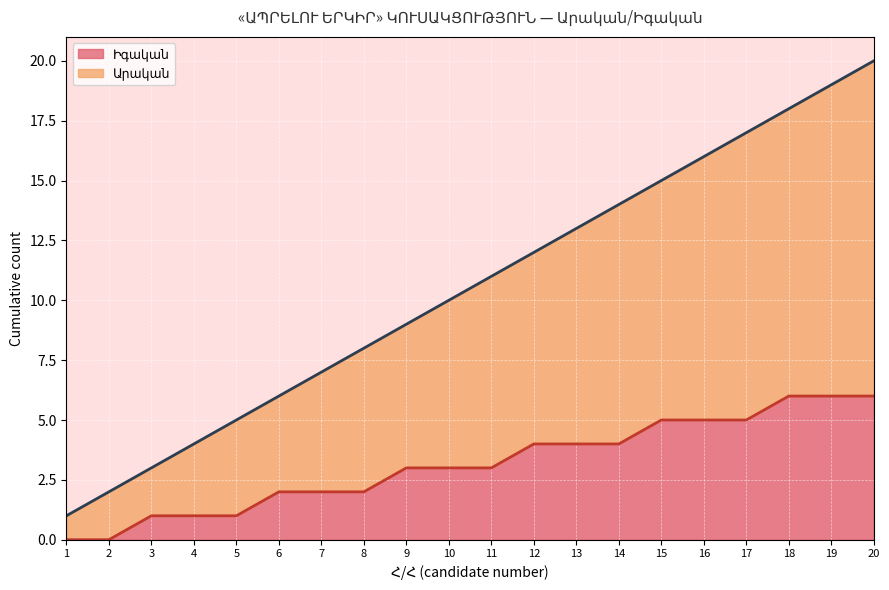

The chart shows a value of 8 at 8. True or false?

True